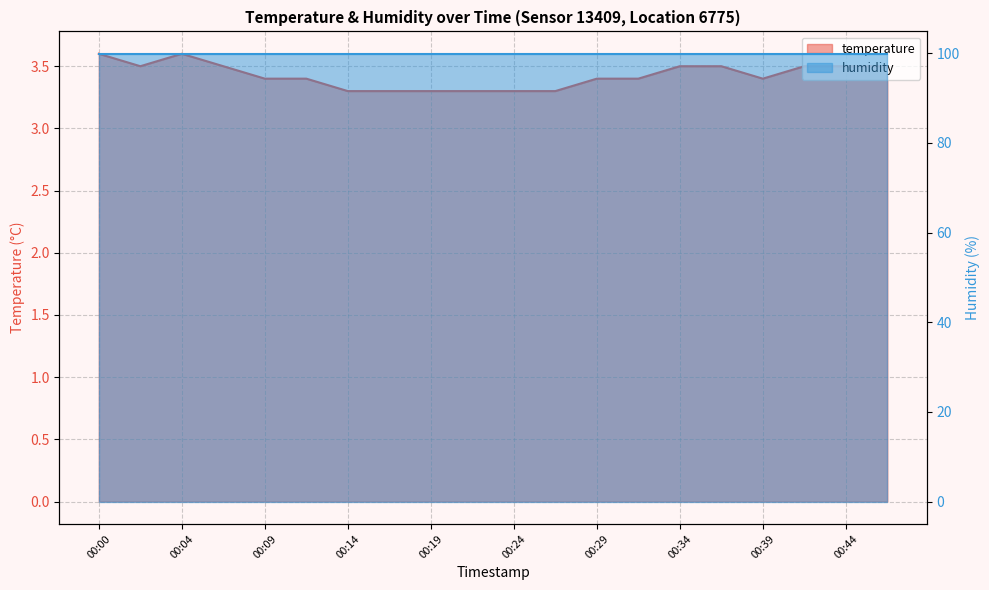

What is the value of the 12th point from the left?

3.3